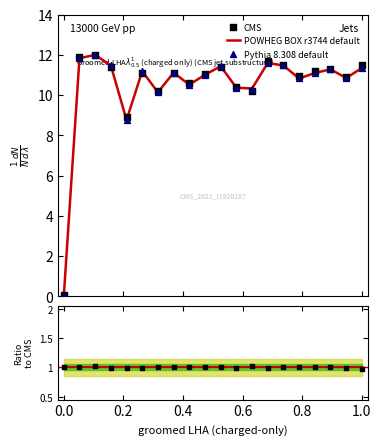

Which series reaches the minimum Y coordinate?

POWHEG BOX r3744 default